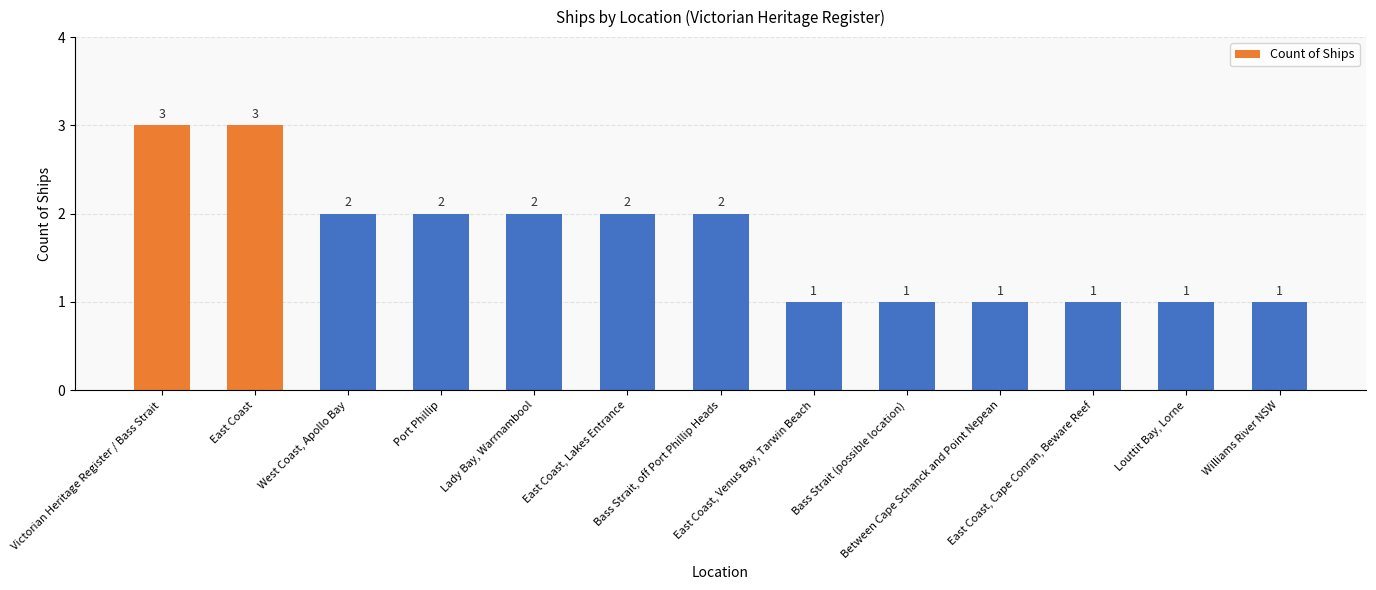

What is the maximum value shown in the chart?

3